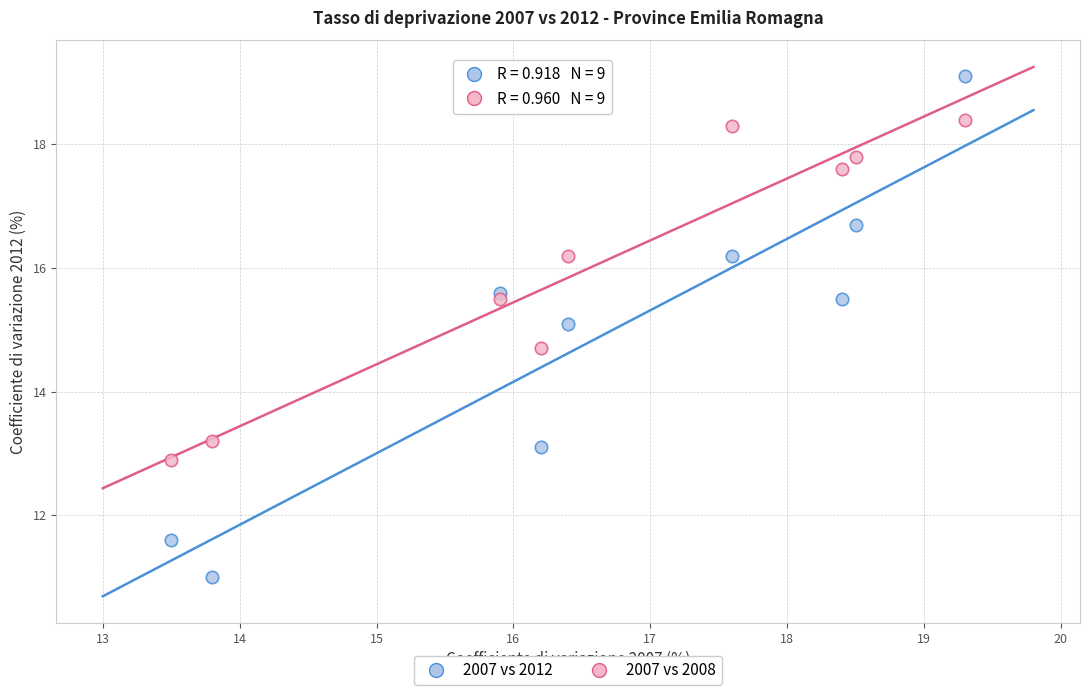

What is the X range (max minus min) for the scatter plot?

5.8